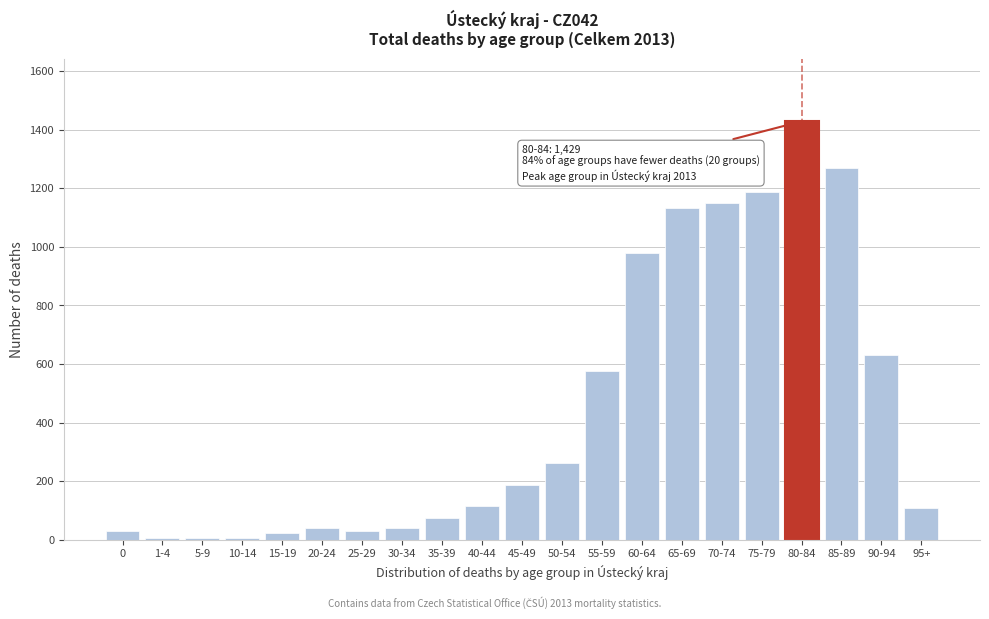

Which category has the highest value across all series?

80-84